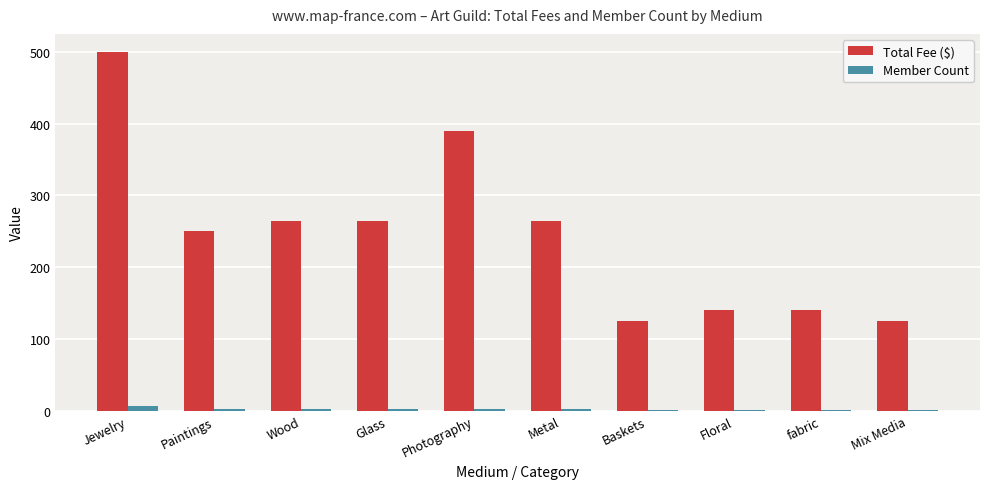

Which series has the largest range (max minus min)?

Total Fee ($)